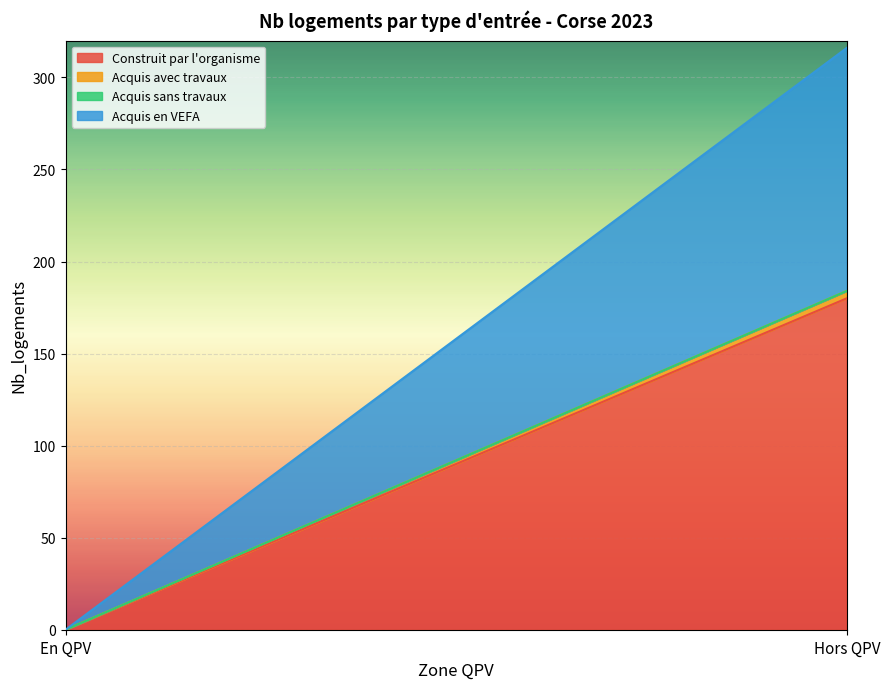

What is the maximum value shown in the chart?

180